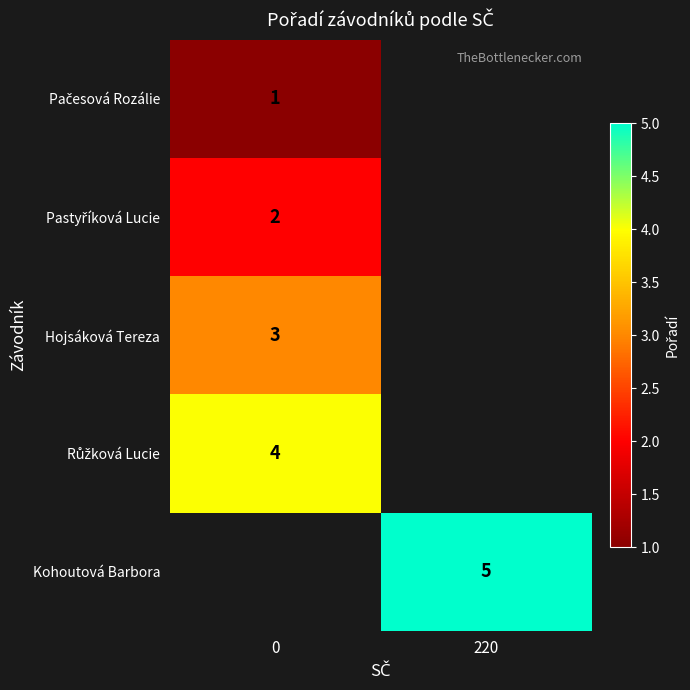

Is the value of Pačesová Rozálie at 0 greater than the value of Růžková Lucie at 220?

No